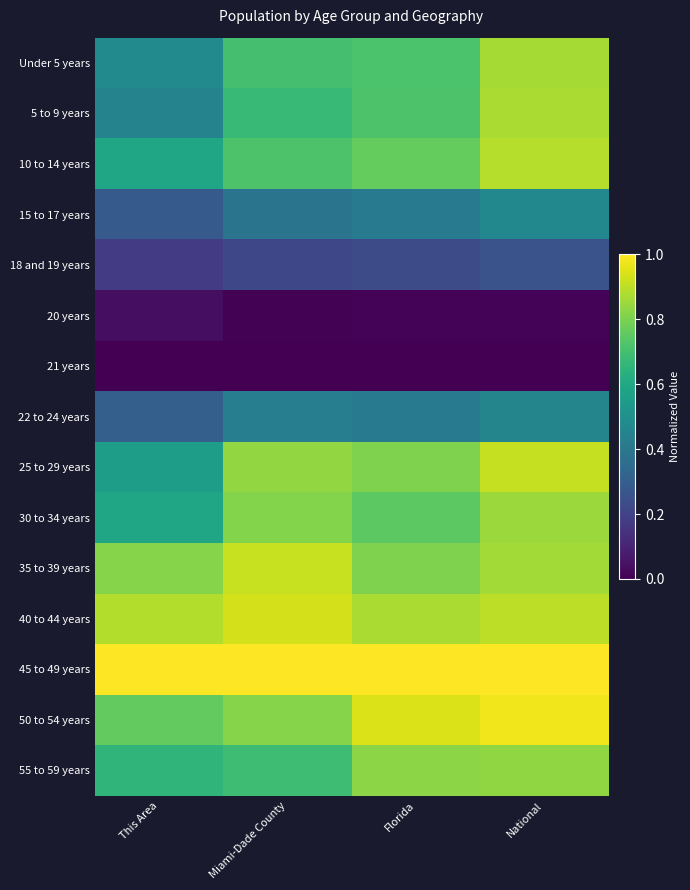

Which series changed the most between Miami-Dade County and National?

5 to 9 years